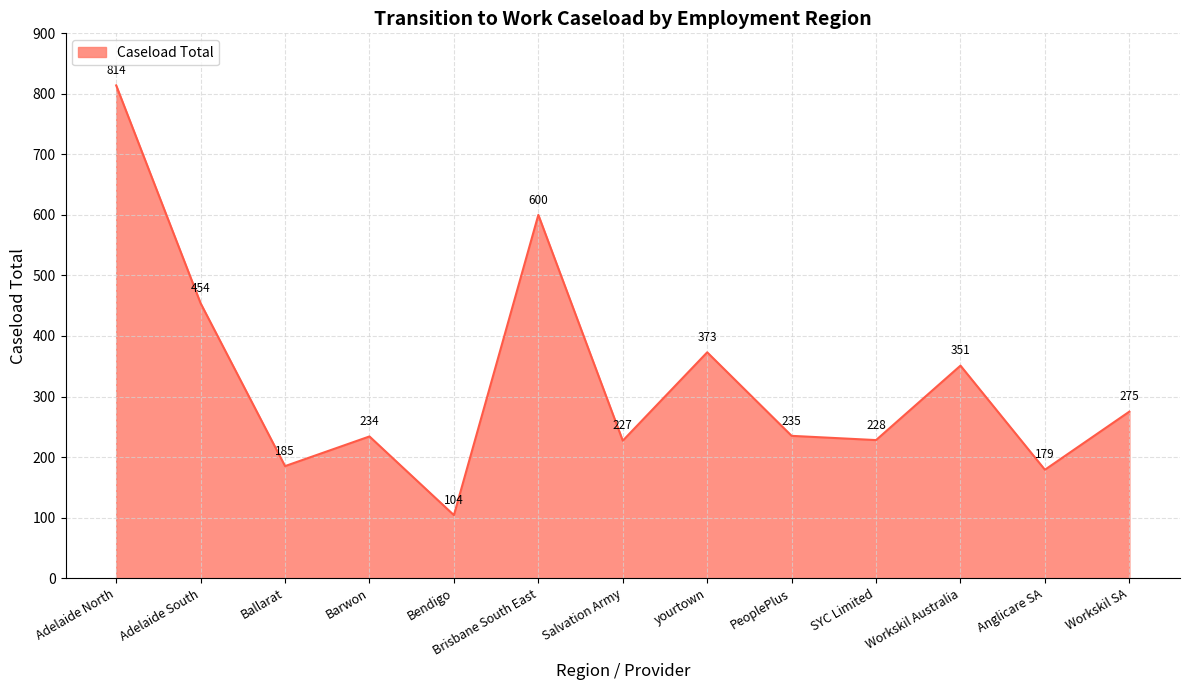

At which category does the data reach its first local valley?

Ballarat